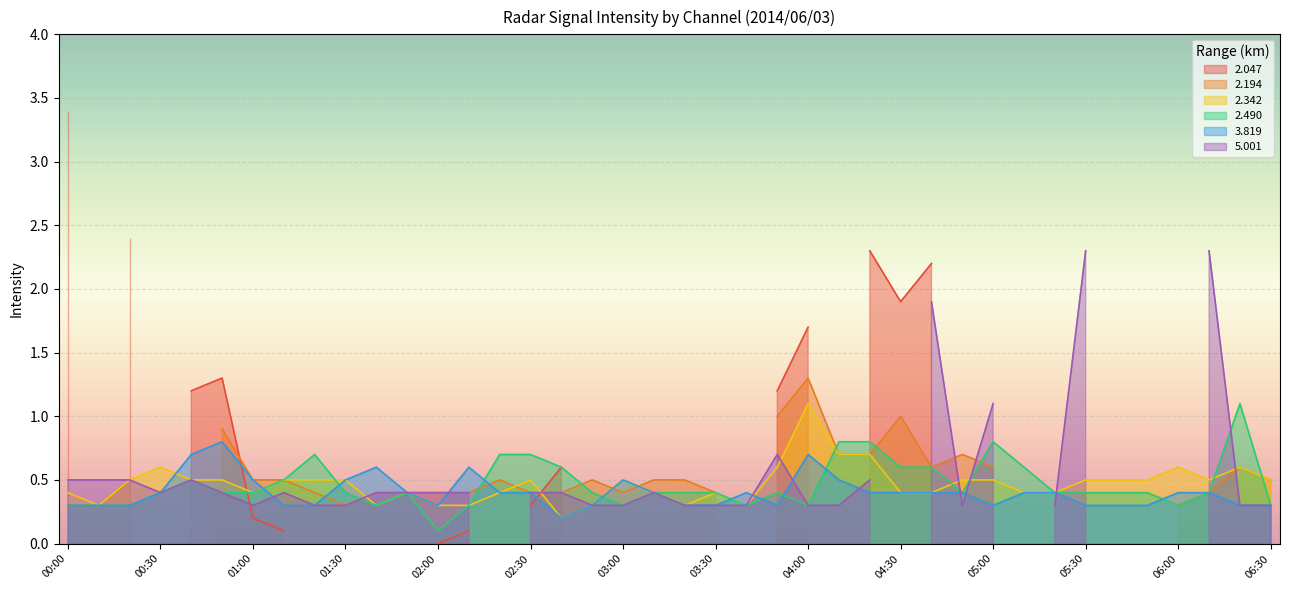

True or false: 2.342 has a value of 0.3 at 03:40.

True